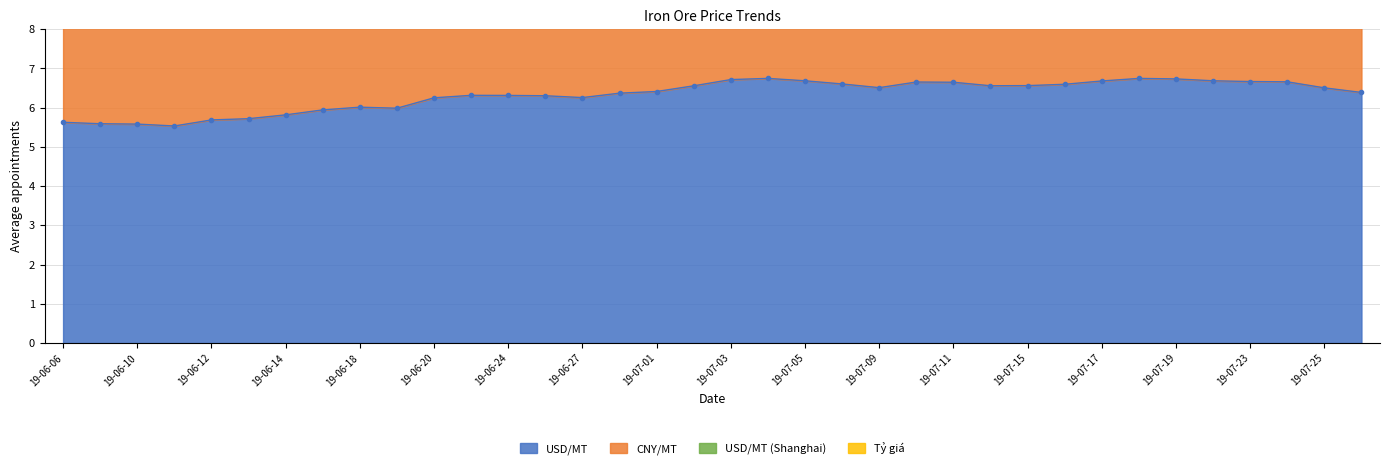

Is it true that USD/MT equals 9.3 at 2019-06-28?

False